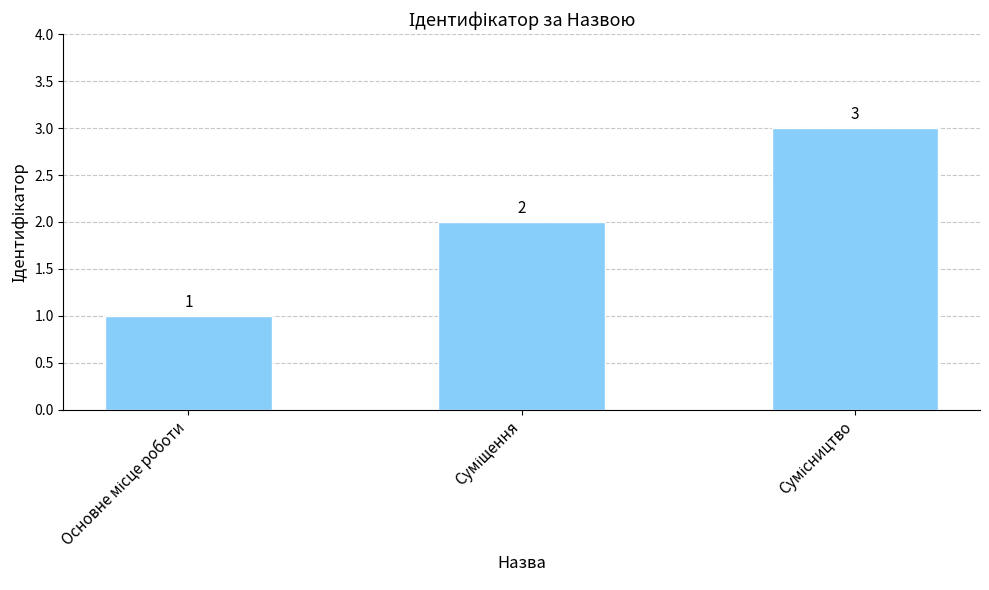

How many values are between 1 and 3?

3